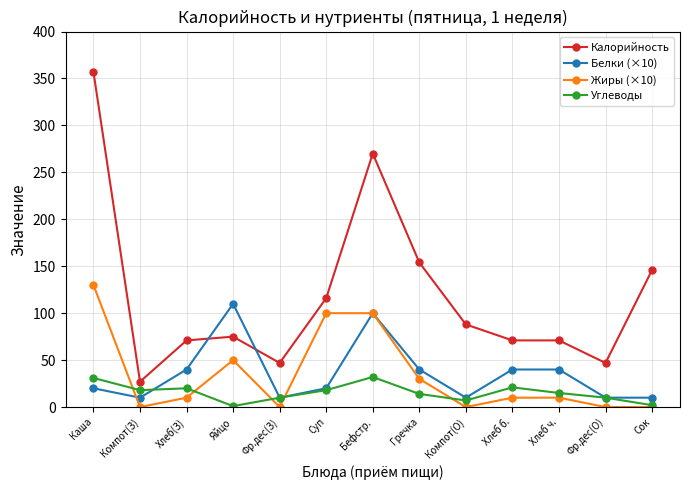

At which category is the sum across all series the highest?

Каша